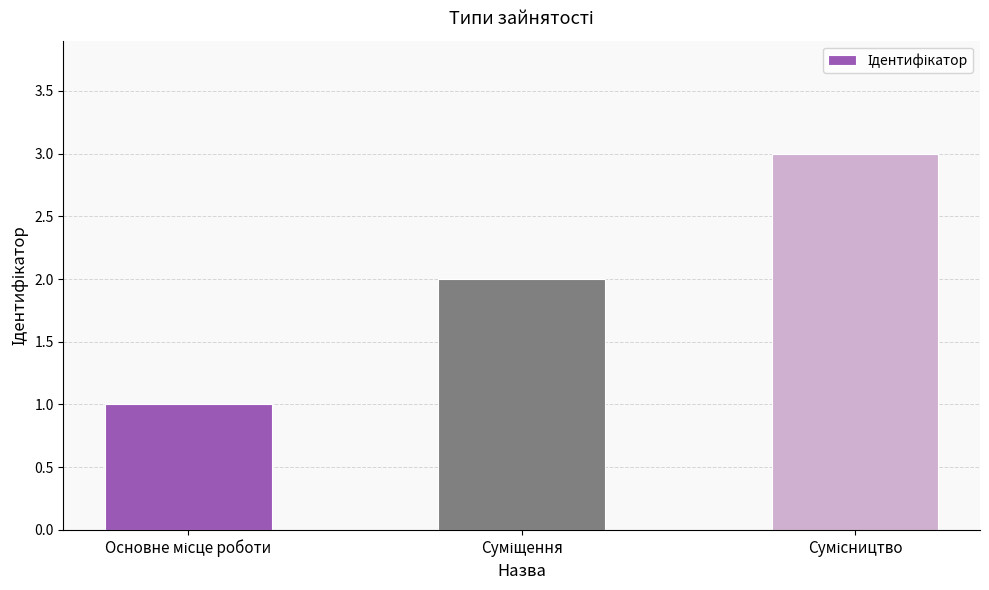

What is the maximum value shown in the chart?

3